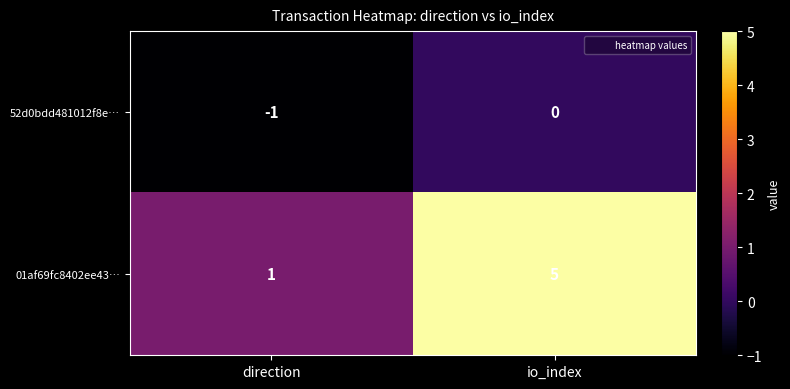

Rank the series at direction from lowest to highest value.

52d0bdd481012f8e…, 01af69fc8402ee43…